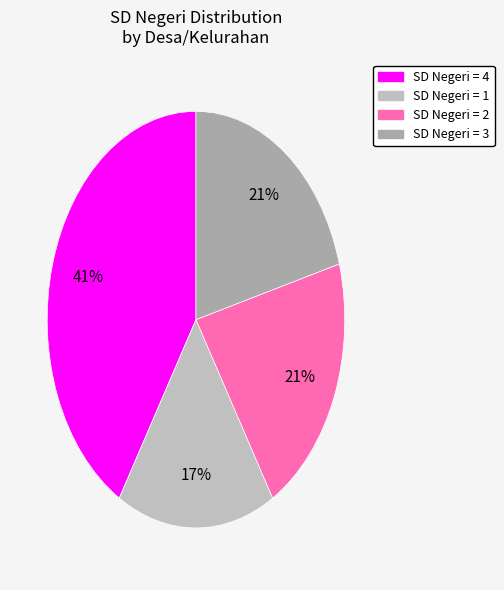

How many slices are in this pie chart?

4